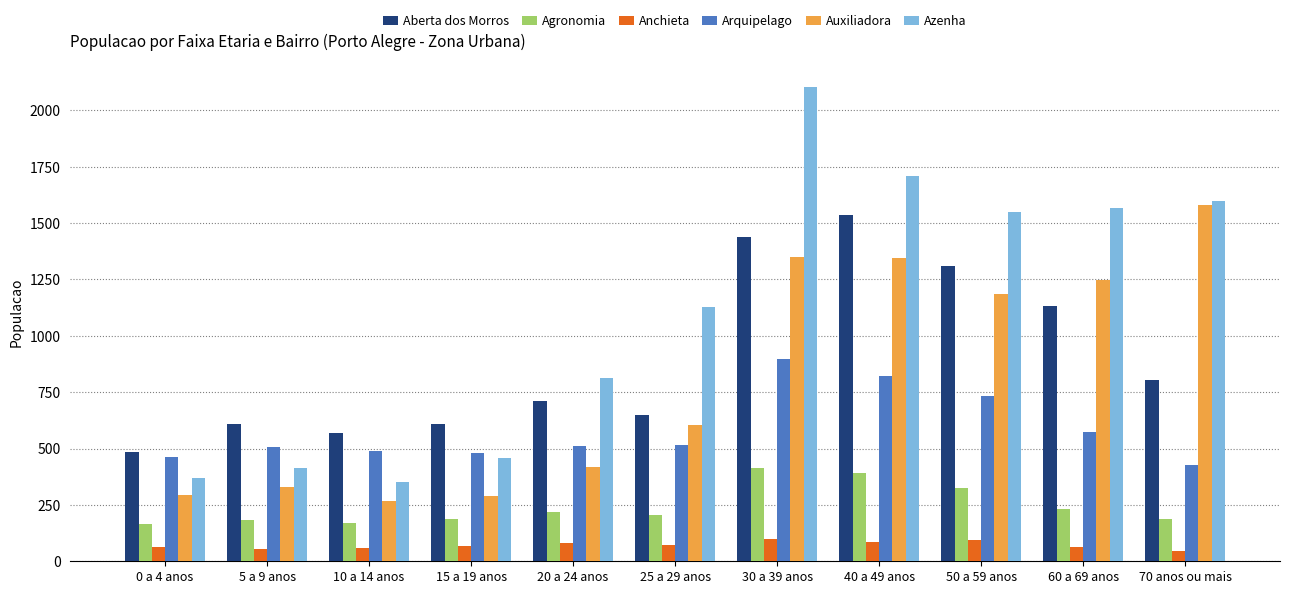

What is the value of the Anchieta bar at the 4th from the left?

66